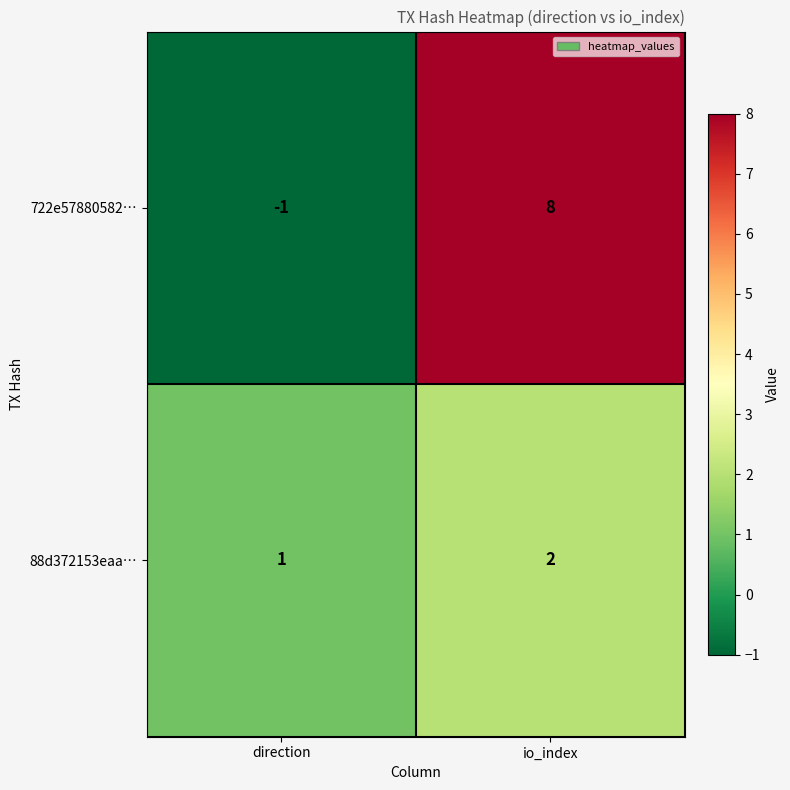

Is it true that 88d372153eaa… equals 2 at io_index?

True